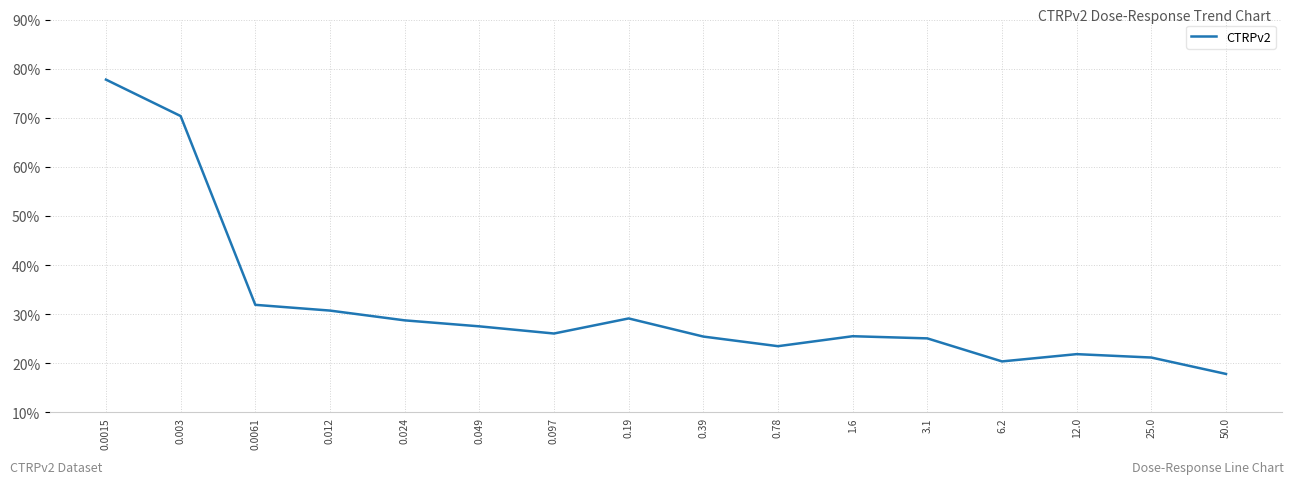

Where is the data nearest to the value 47?

0.0061